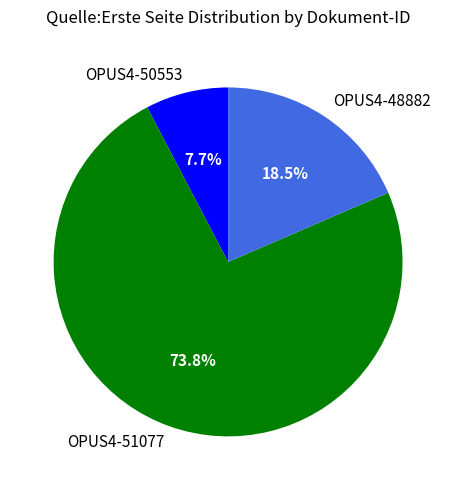

To the nearest percent, what portion does OPUS4-51077 represent?

74%